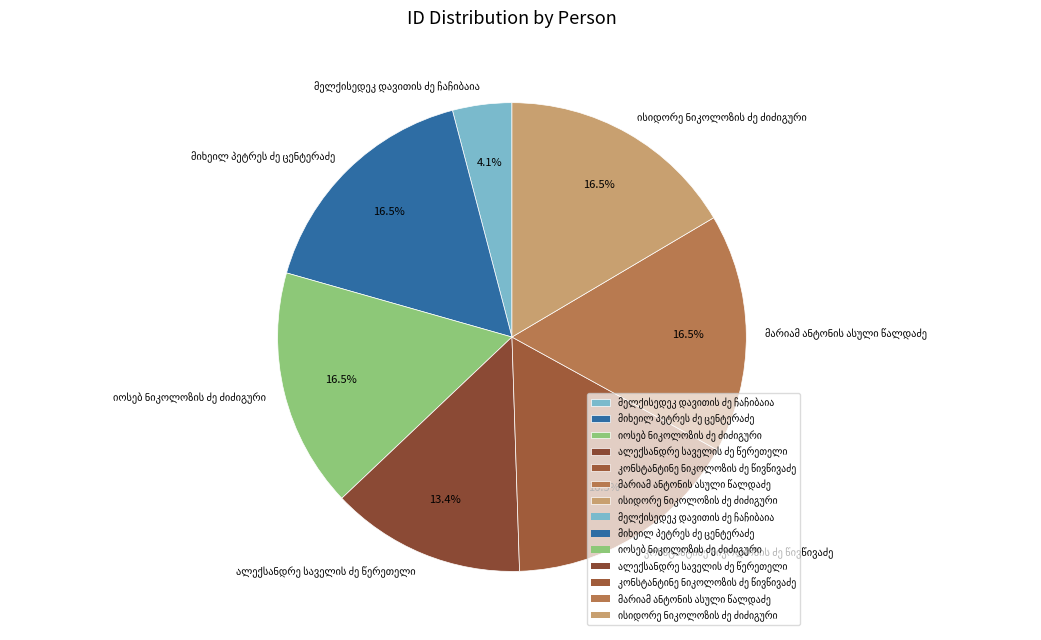

Is there any slice that represents more than half of the pie?

No